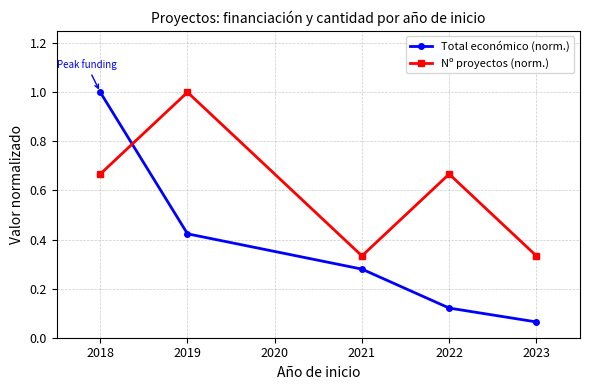

True or false: Nº proyectos (norm.) and Total económico (norm.) cross at least once.

True